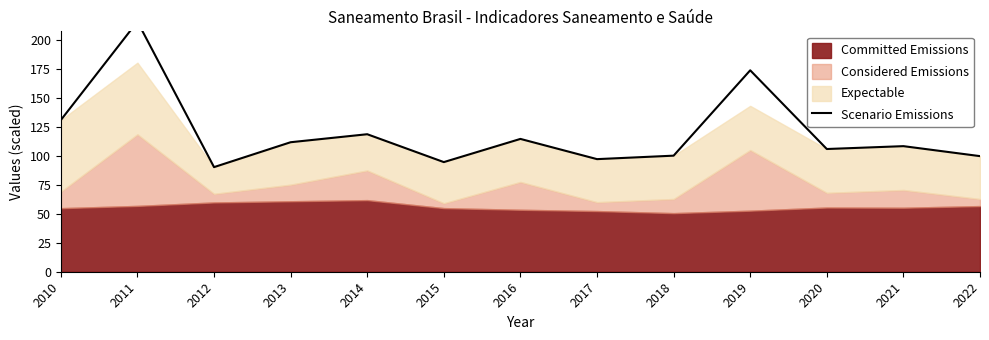

Reading left to right, what are all the values shown in this chart?

2010=131.0	2011=216.1	2012=90.4	2013=111.9	2014=118.8	2015=94.7	2016=114.8	2017=97.3	2018=100.3	2019=174.0	2020=106.0	2021=108.5	2022=99.9